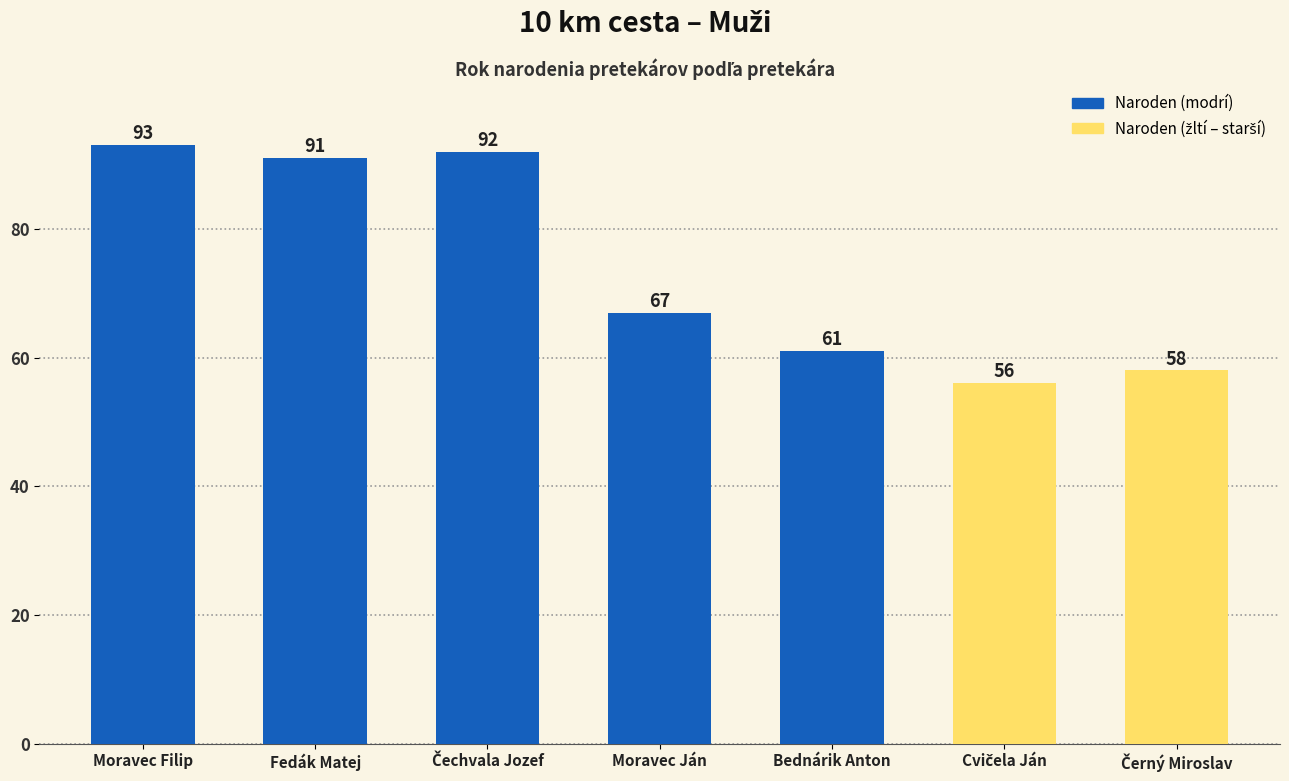

What is the average value?

74